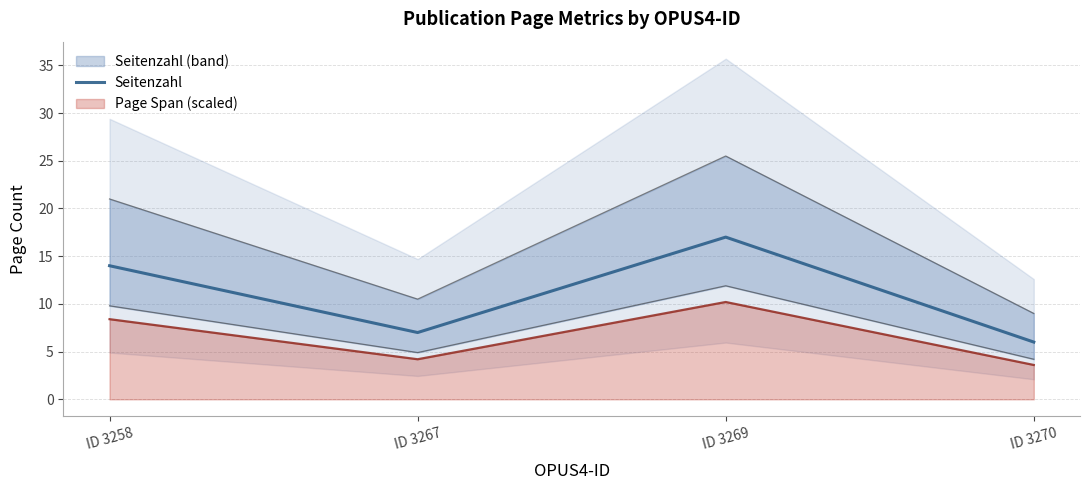

What is the sum of all values?

44